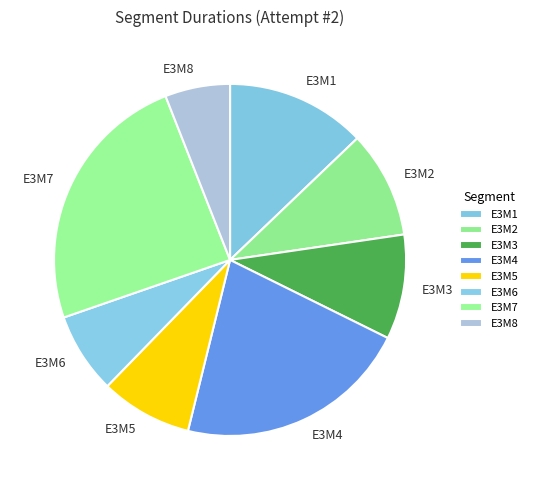

Approximately how many times larger is the value at E3M6 compared to E3M8?

1.2